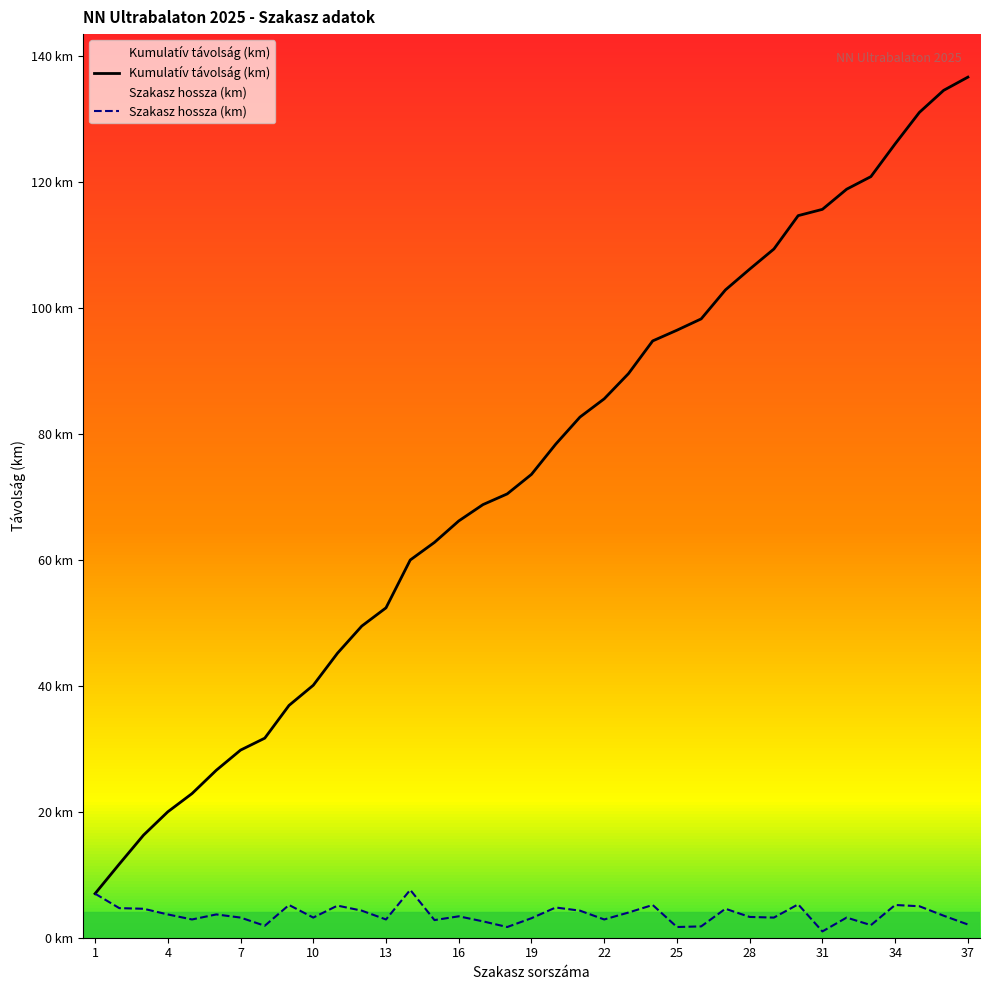

List the series in order of their overall mean, highest first.

Kumulatív távolság (km), Szakasz hossza (km)